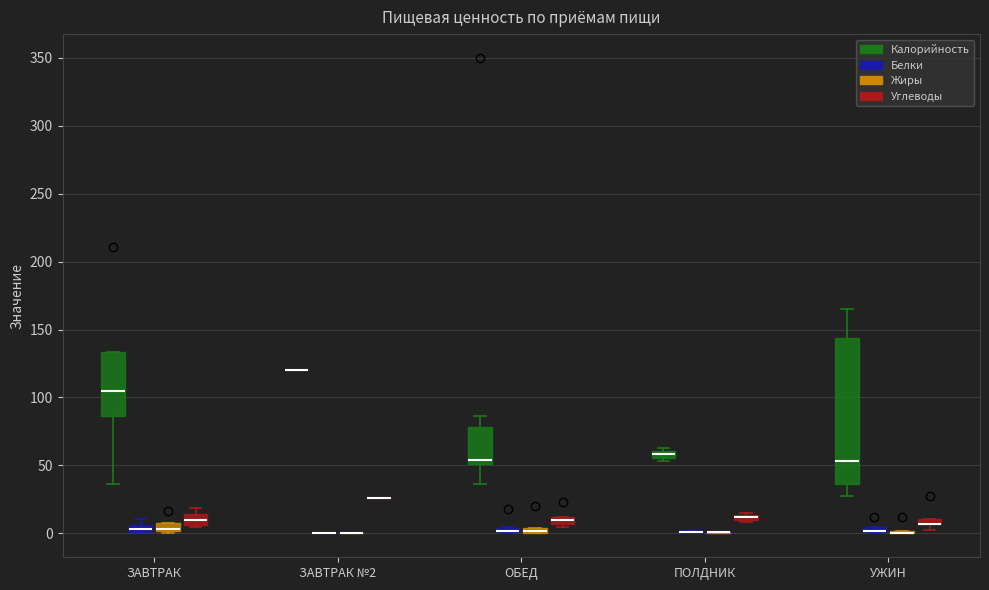

Comparing the boxes themselves (not the whiskers), which one is the tallest?

УЖИН (Калорийность)